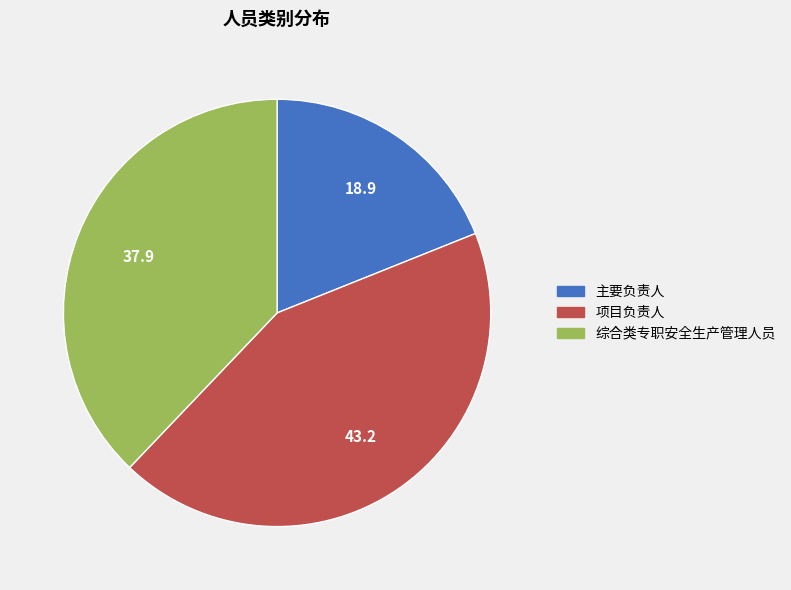

Is there a majority slice in this chart?

No